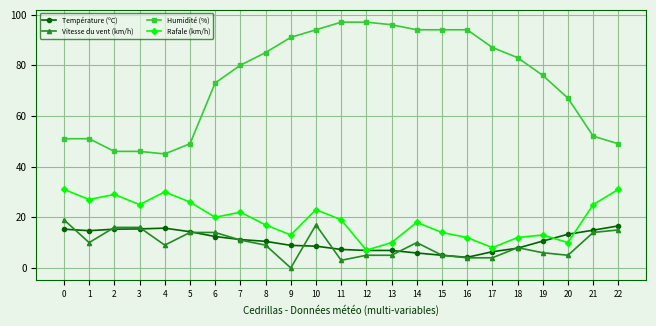

Is the value of Humidité (%) at 17 greater than the value of Rafale (km/h) at 18?

Yes